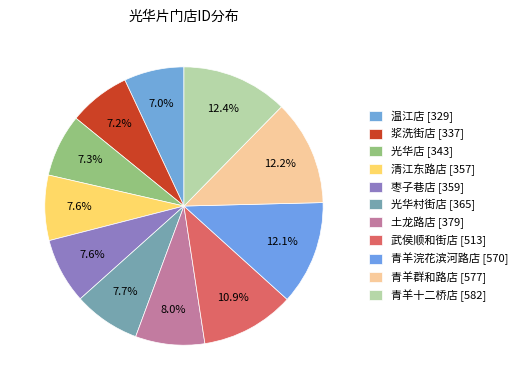

Count the number of slices in the pie.

11